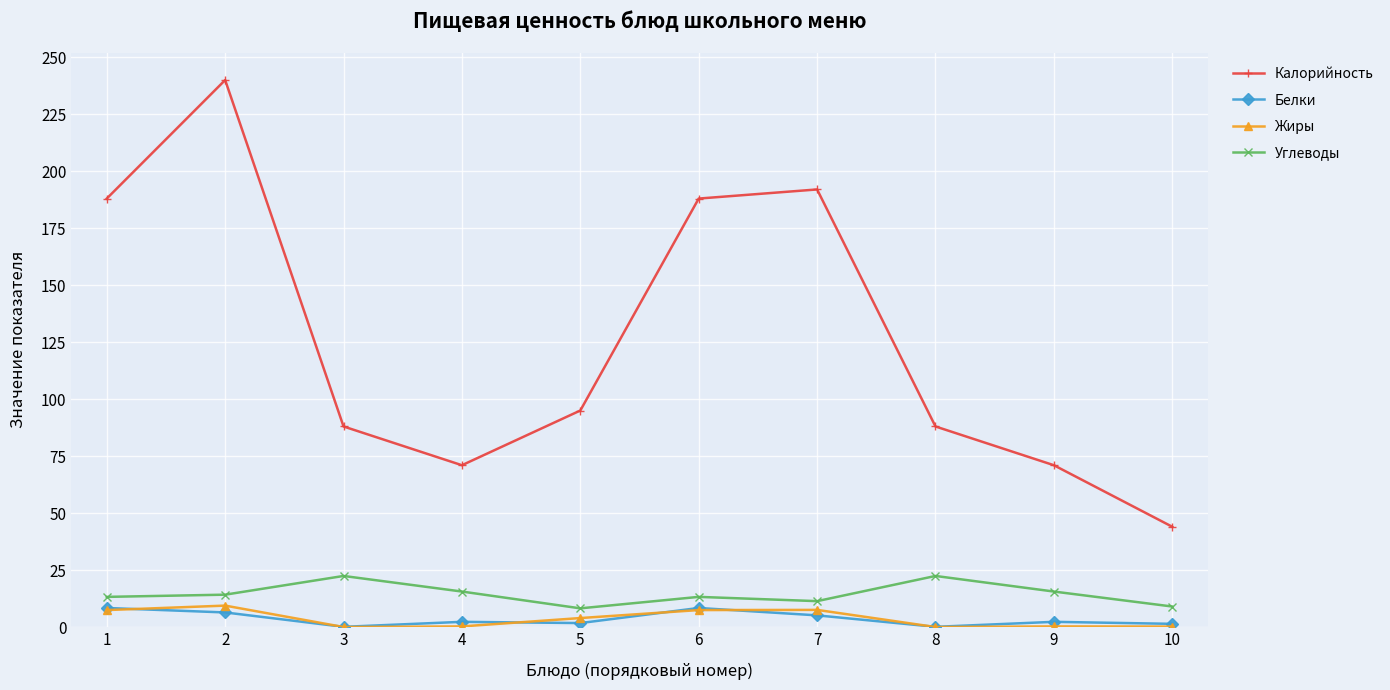

What is the difference between the second highest and minimum values in the Белки series?

8.3